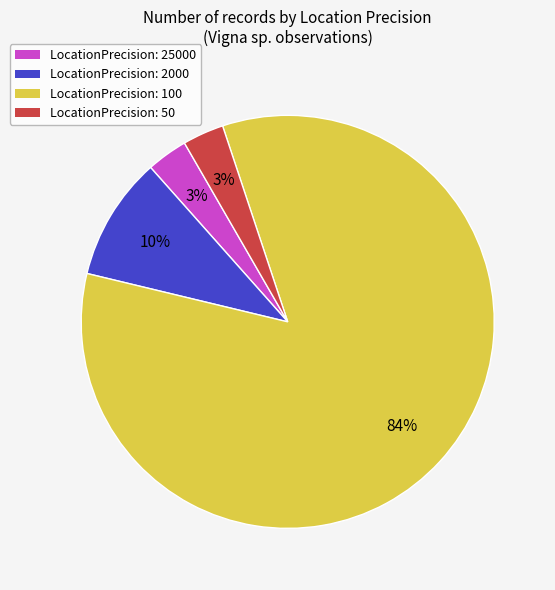

Which category has the biggest portion of the pie?

LocationPrecision: 100